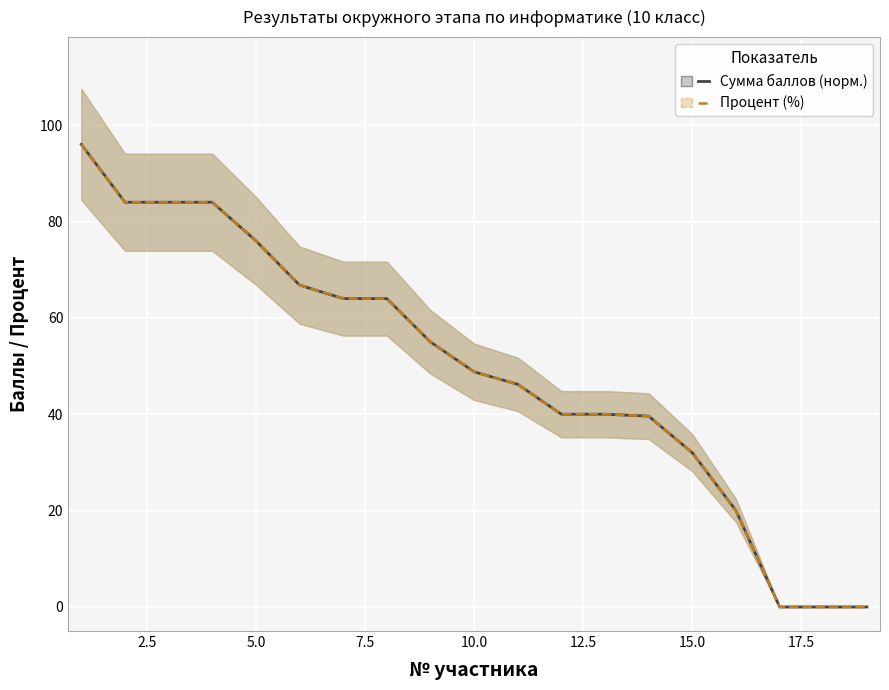

What is the difference between the maximum and minimum values in the Сумма баллов (норм.) series?

96.0